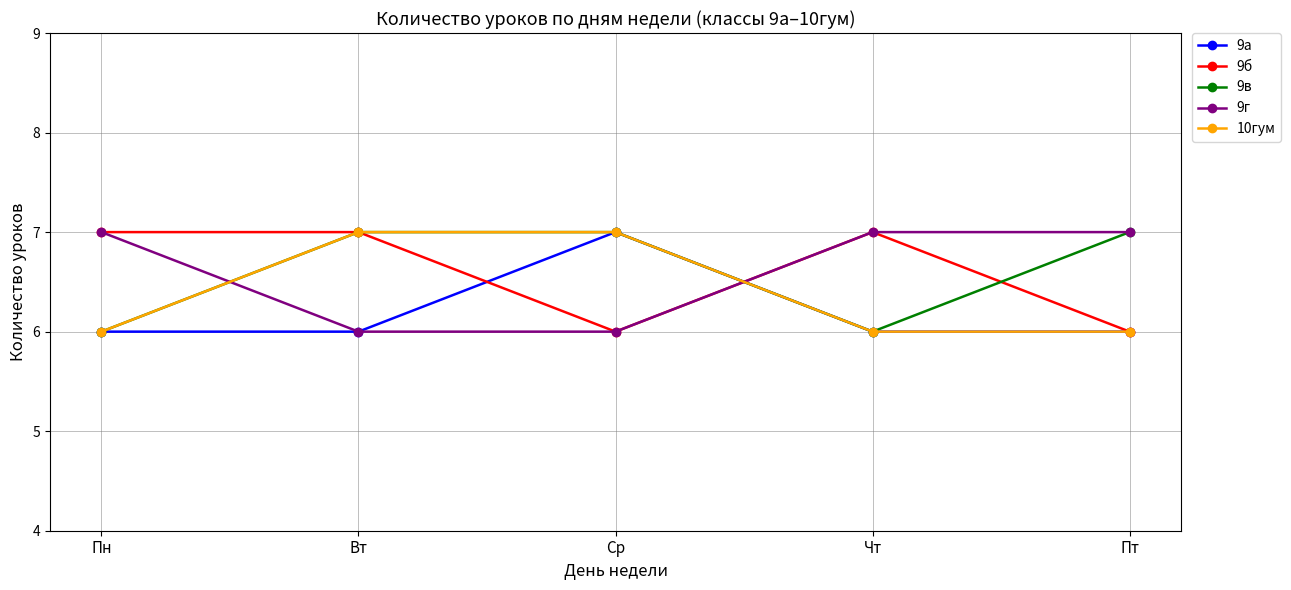

True or false: 10гум has more than 1 interior local peaks.

False